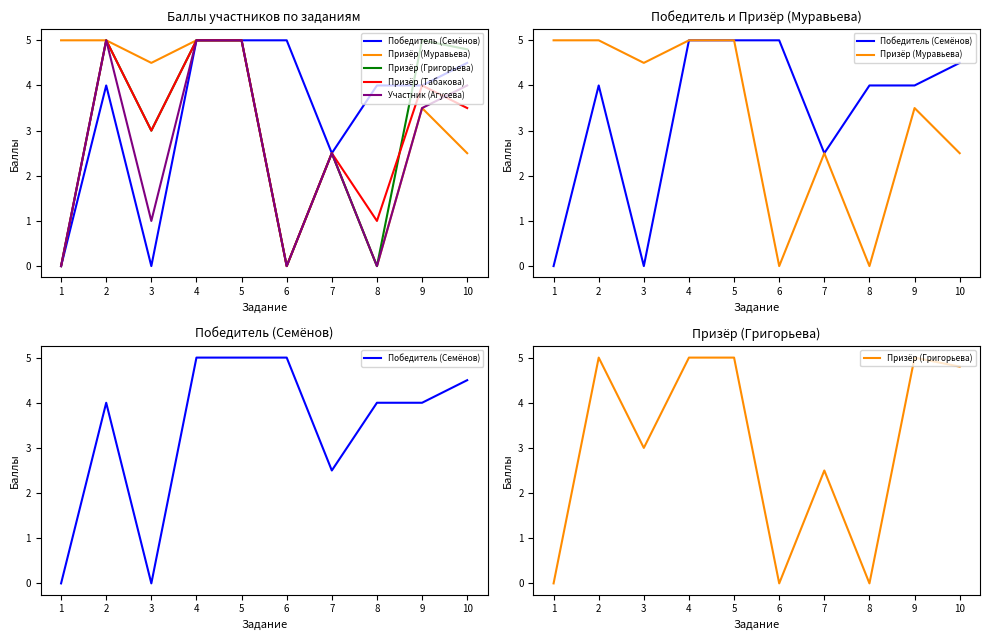

Where is the first local minimum for Участник (Агусева)?

3